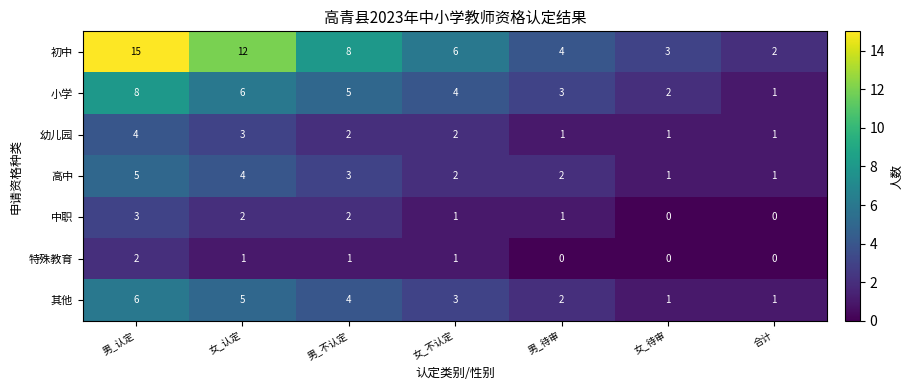

At which category does the chart reach its peak across all series?

男_认定